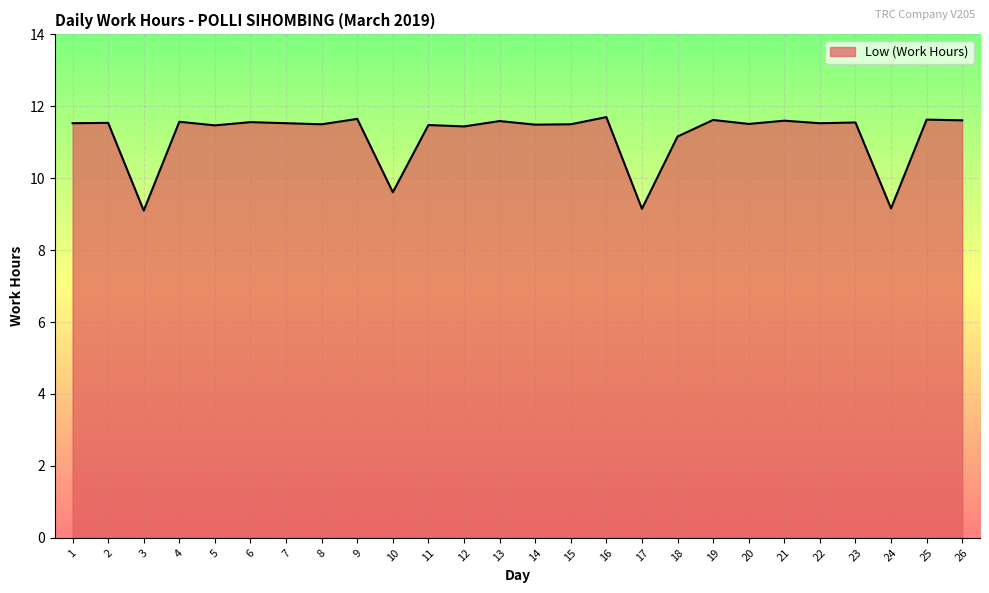

What is the difference between the maximum and minimum values?

2.6